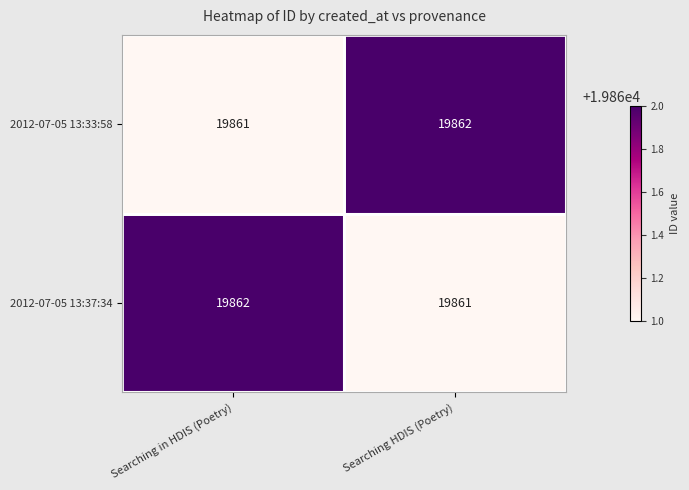

True or false: 2012-07-05 13:37:34 has a value of 19861 at Searching HDIS (Poetry).

True